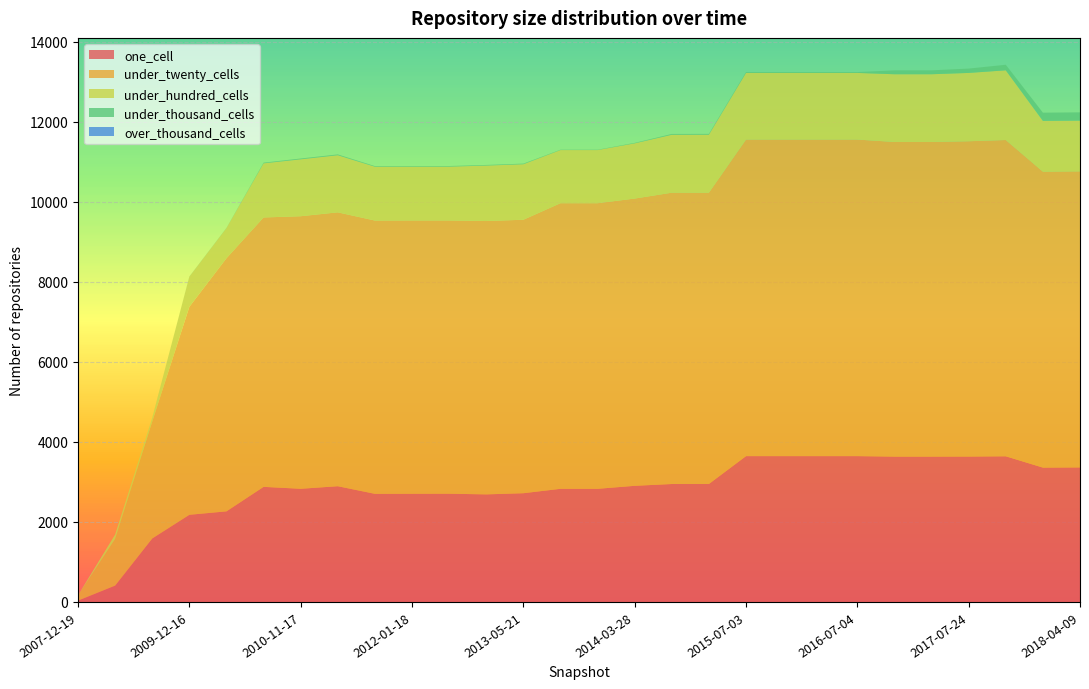

Reading left to right, transcribe all the data shown in this chart.

one_cell: 33	408	1586	2177	2263	2875	2827	2891	2701	2703	2704	2687	2716	2826	2826	2901	2946	2947	3643	3643	3643	3643	3632	3632	3633	3639	3356	3361
under_twenty_cells: 131	1165	2922	5195	6323	6730	6809	6842	6827	6827	6826	6829	6832	7135	7135	7176	7278	7277	7908	7908	7908	7908	7859	7859	7876	7901	7394	7396
under_hundred_cells: 4	111	93	753	753	1352	1421	1426	1344	1344	1344	1385	1386	1328	1328	1379	1446	1448	1665	1665	1665	1665	1692	1692	1707	1741	1267	1266
under_thousand_cells: 0	0	0	4	4	17	21	21	16	16	16	16	16	8	8	12	21	21	21	21	21	21	97	97	108	139	206	208
over_thousand_cells: 0	0	0	0	0	0	0	0	0	0	0	0	0	0	0	0	0	0	0	0	0	0	0	0	0	0	0	0